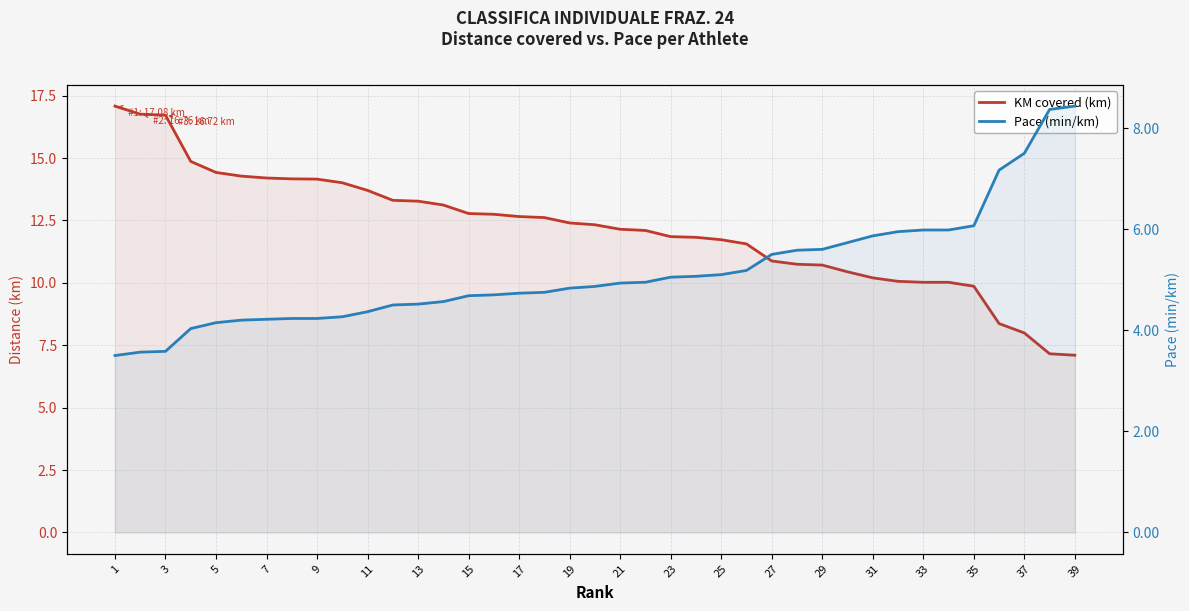

What is the spread (max minus min) of values at 25?

8.8